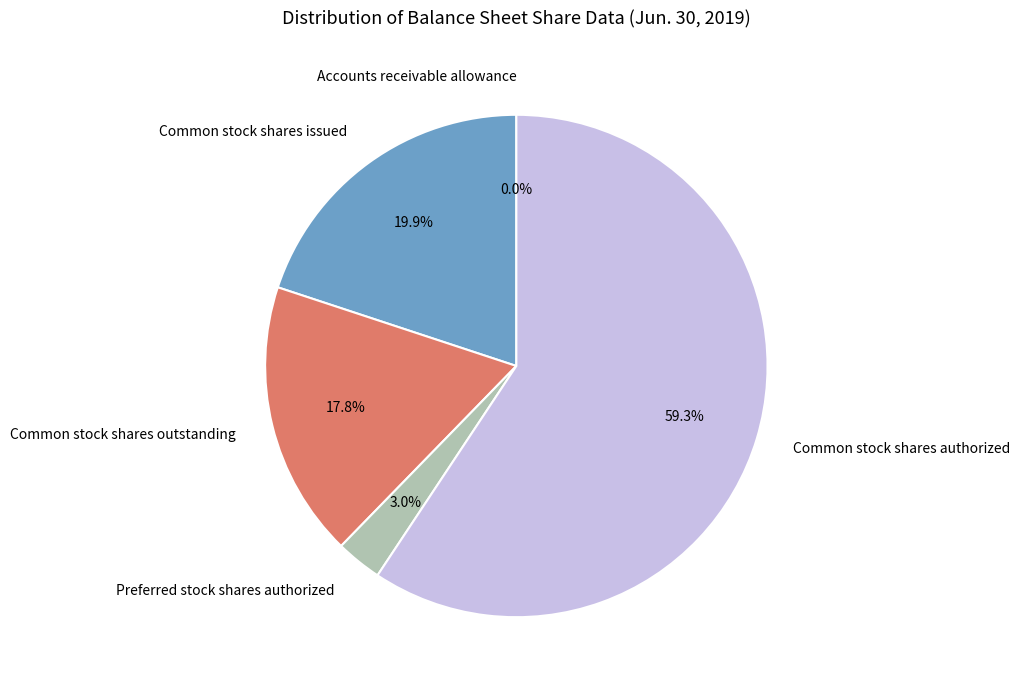

Which category has the biggest portion of the pie?

Common stock shares authorized